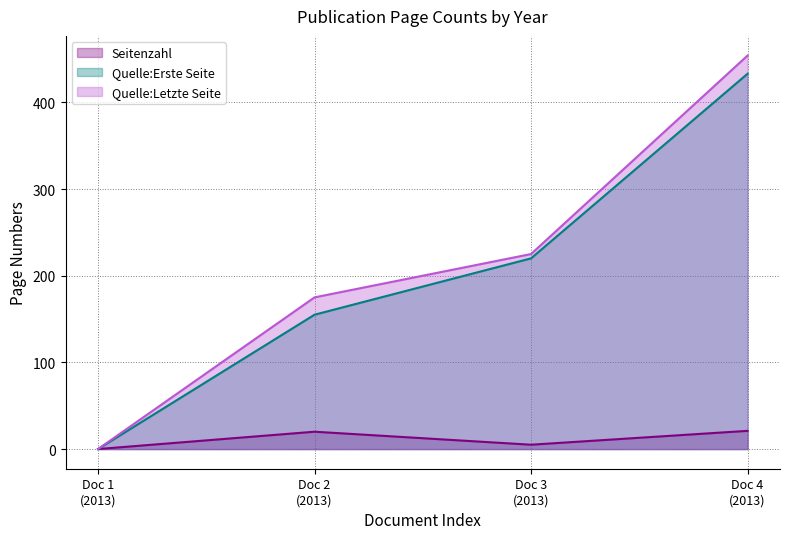

What is the sum of all Quelle:Erste Seite values?

808